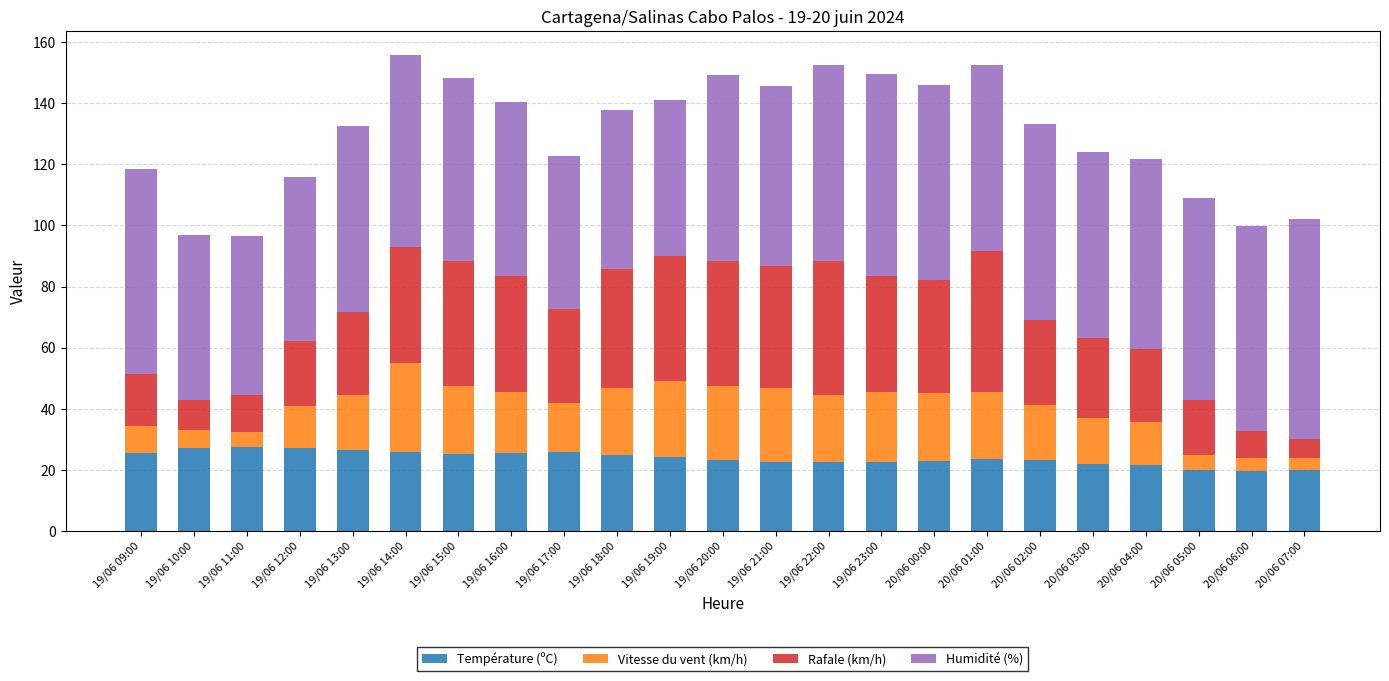

What is the difference between the Température (ºC) values at 19/06 22:00 and 19/06 20:00?

0.8